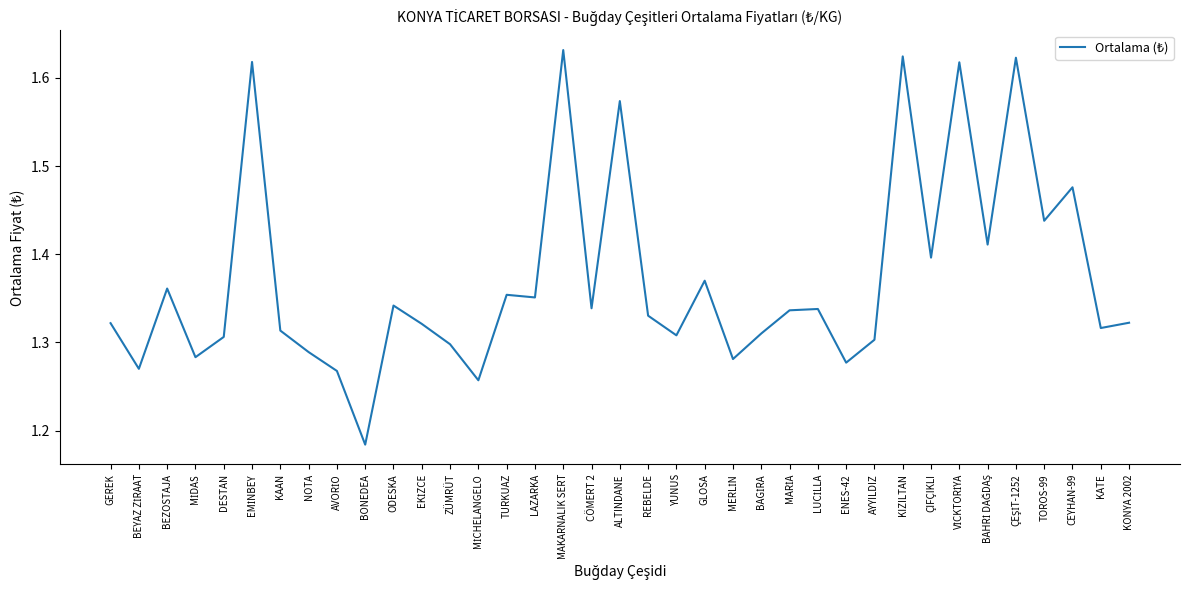

Is this an area chart (filled region under the line)?

No